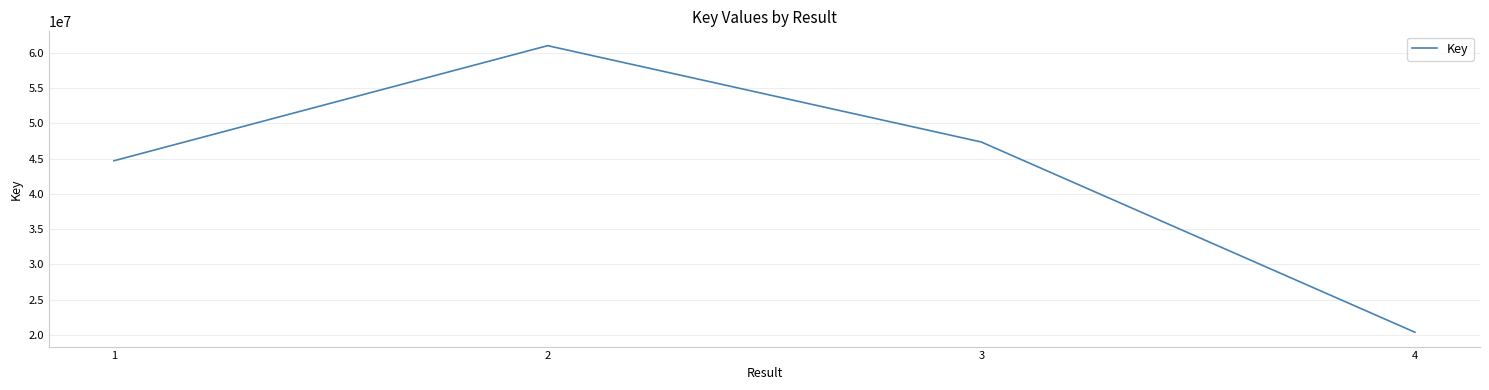

What is the change in value from 1 to 2?

+16302518